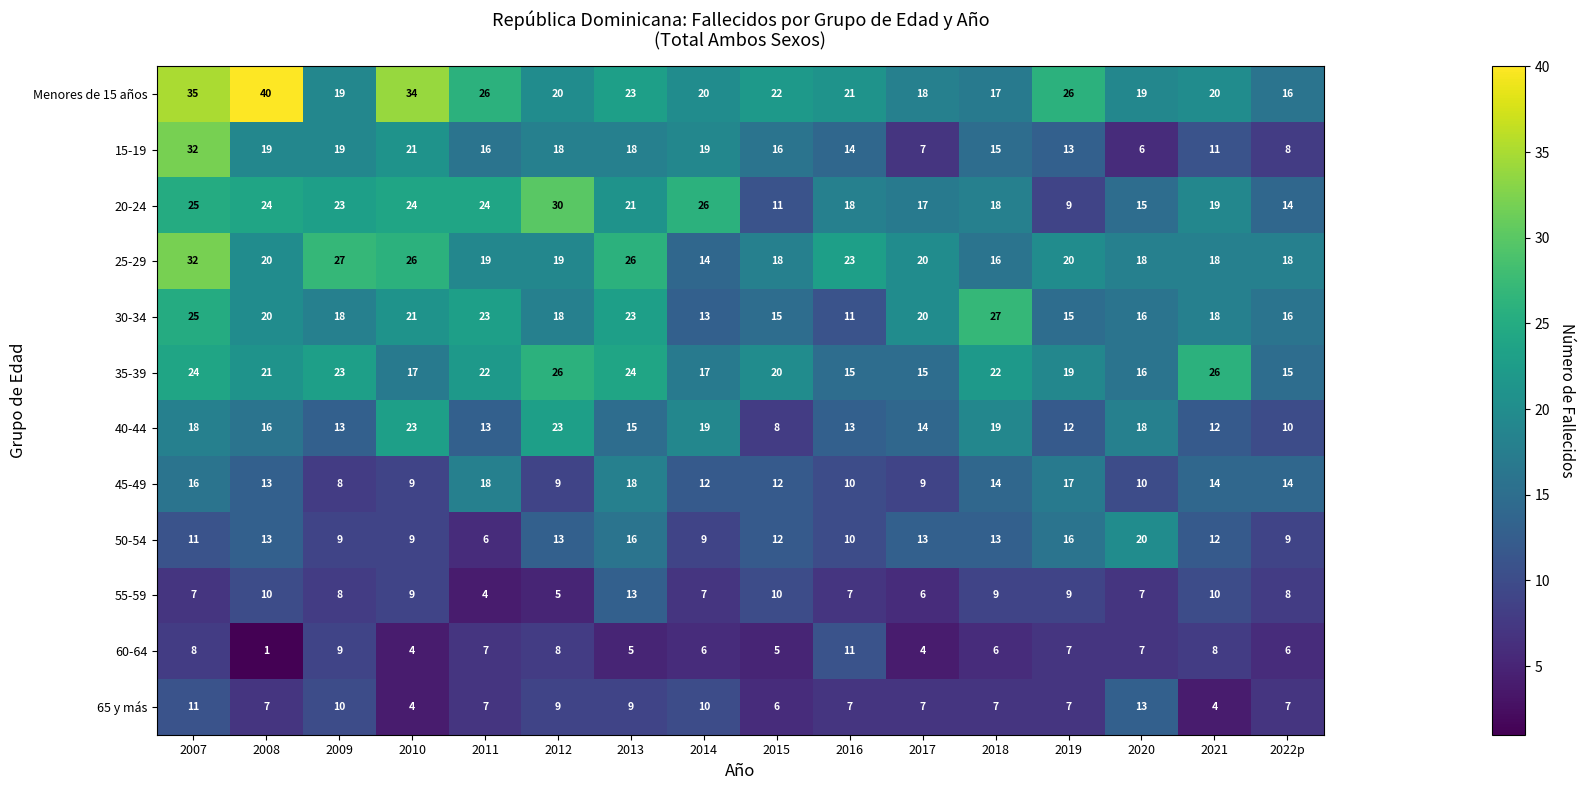

Which category has the lowest value across all series?

2008